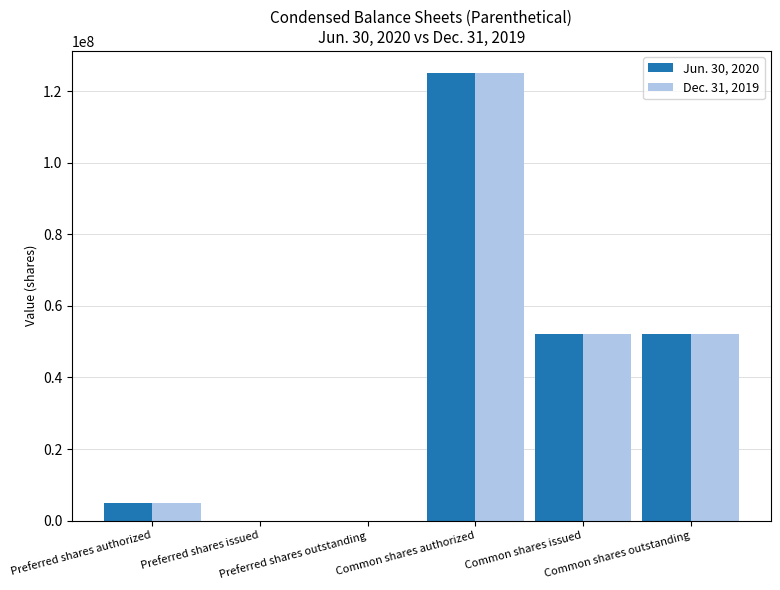

What is the maximum value for Jun. 30, 2020?

125000000